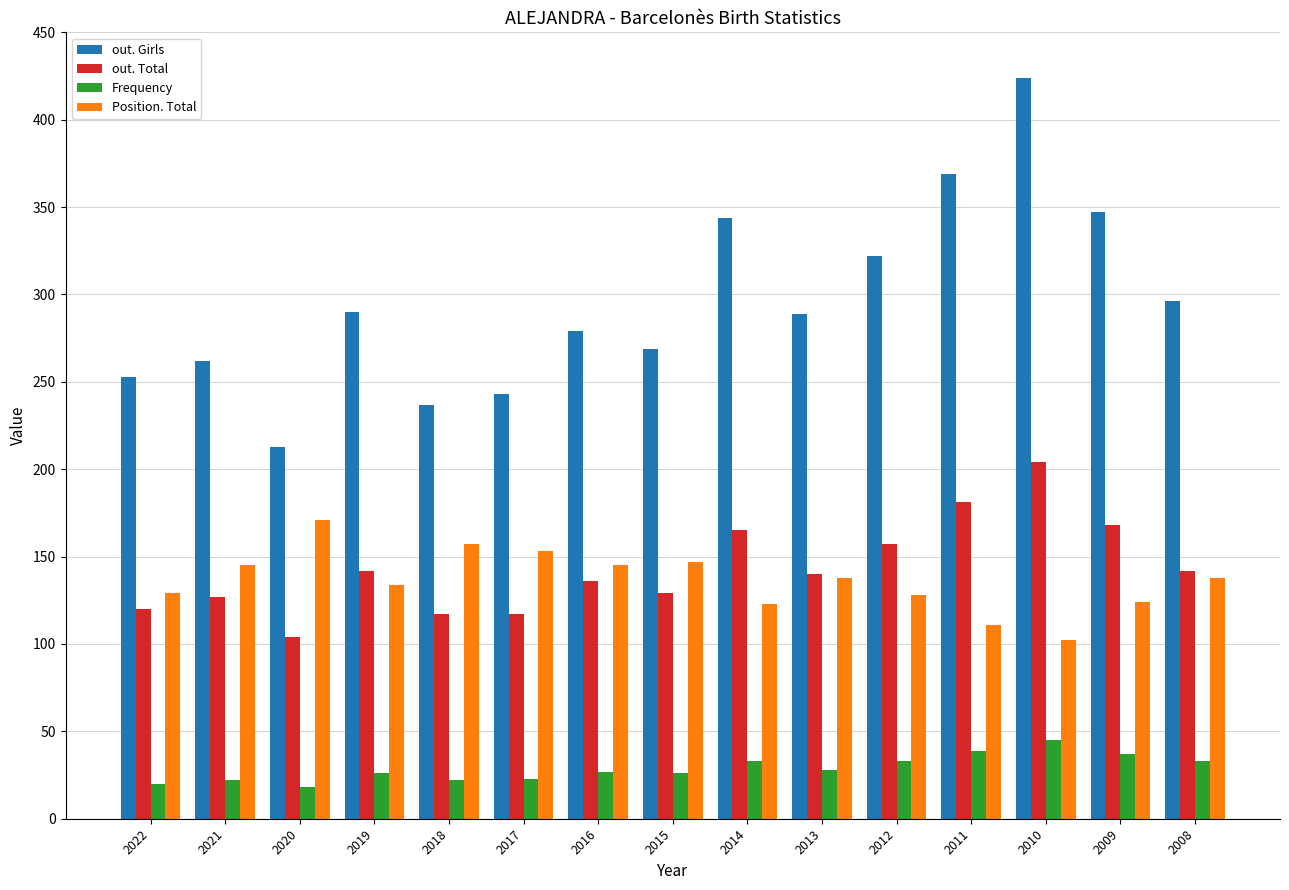

The out. Total series shows 50 at 2013. True or false?

False